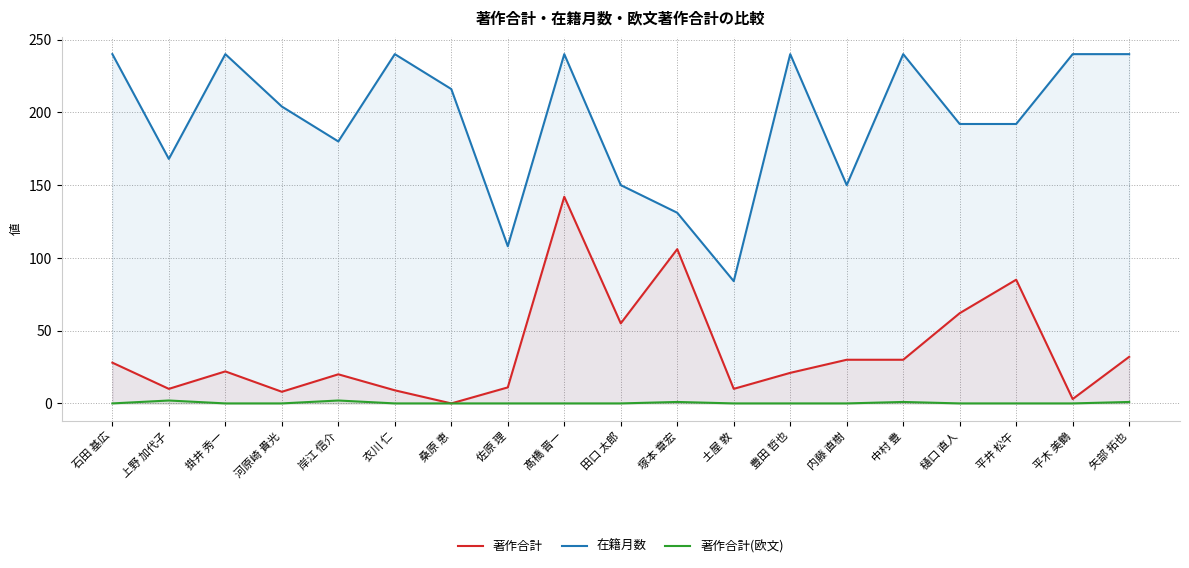

What is the difference between the maximum and second lowest values in the 著作合計(欧文) series?

2